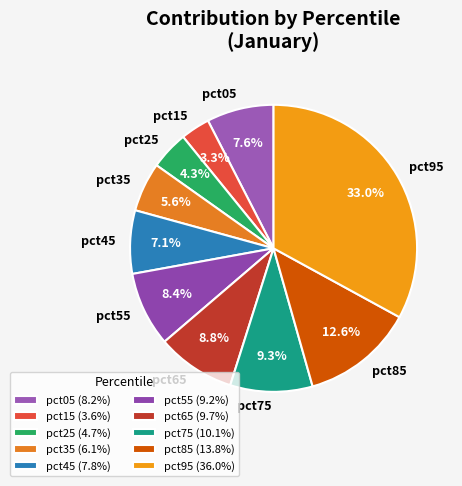

To the nearest percent, what is the combined percentage of pct65 and pct75?

18%